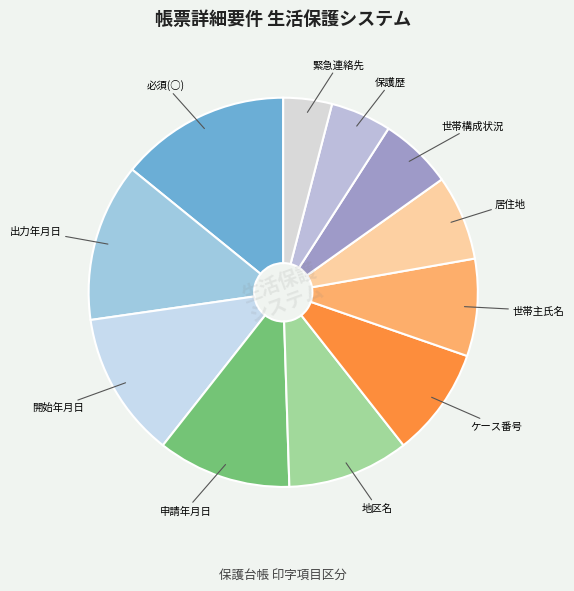

Is the sum of 申請年月日 and ケース番号 greater than half?

No